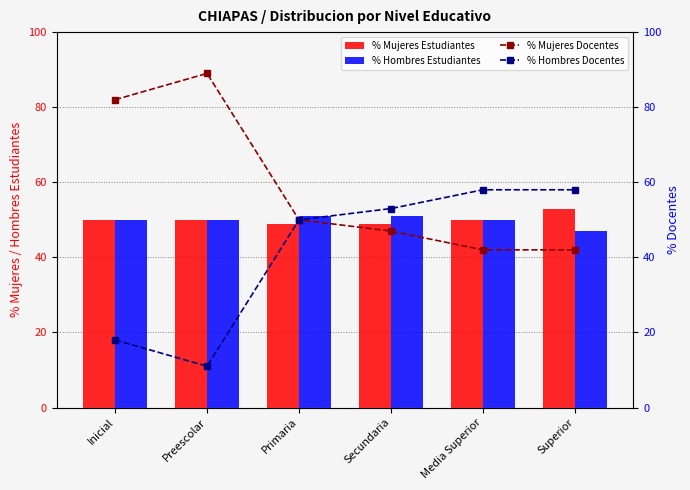

What is the average value of the % Hombres Estudiantes series?

50